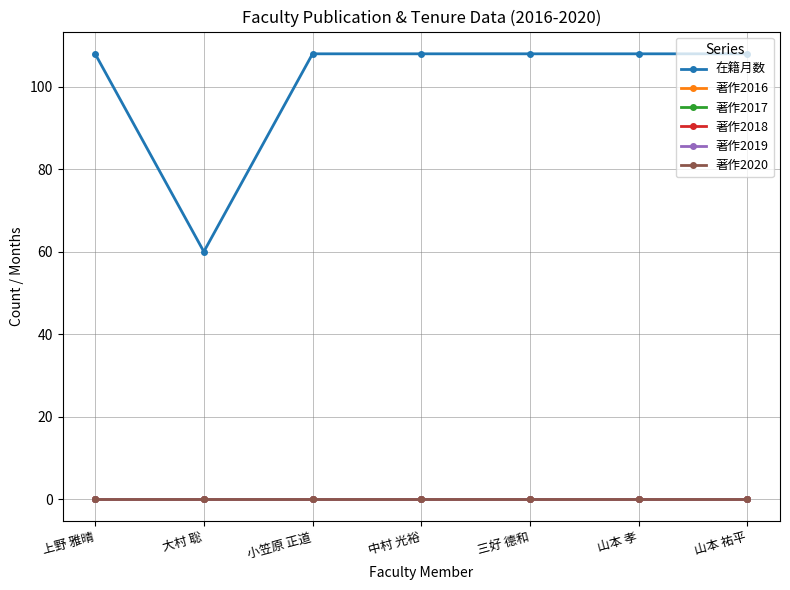

Is this an area chart (filled region under the line)?

No